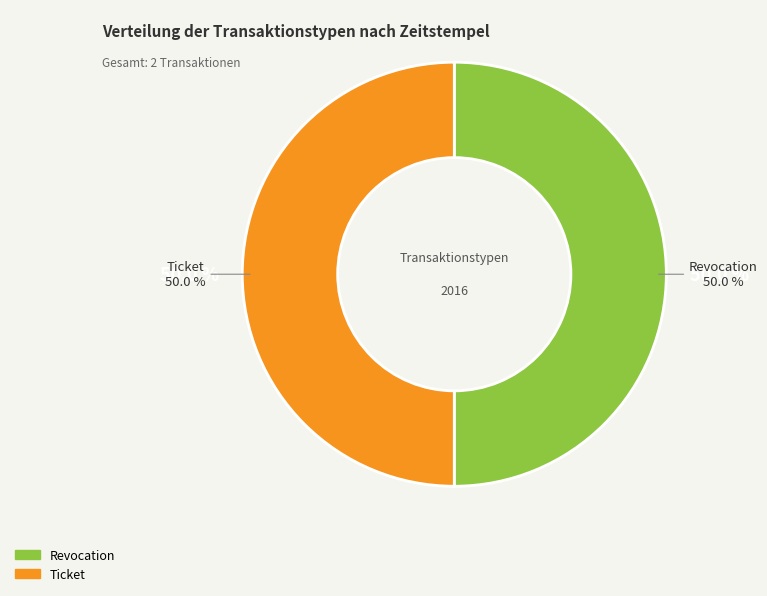

What percentage is the Ticket slice, to the nearest percent?

50%